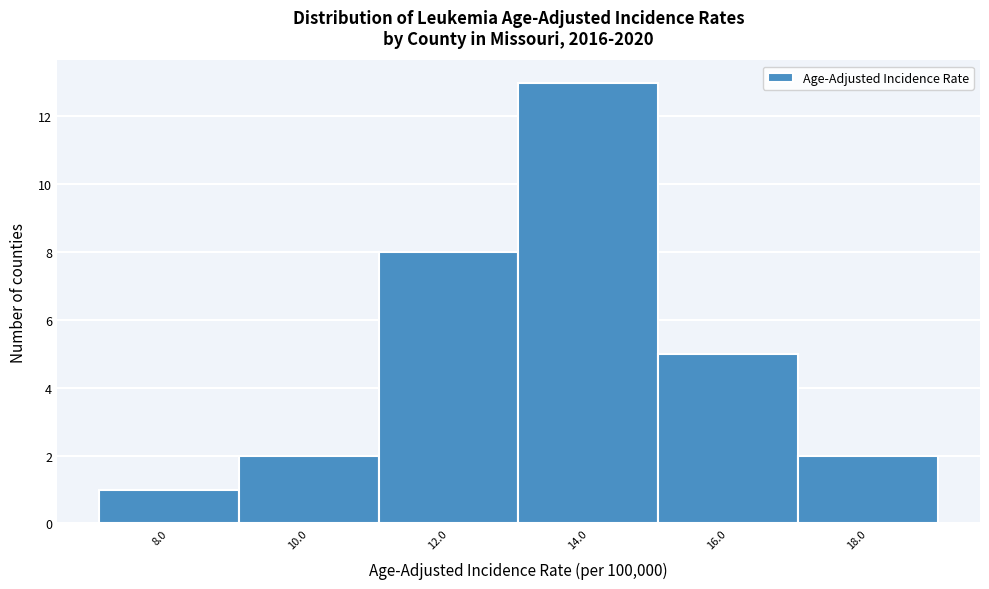

Reading left to right, what are all the values shown in this chart?

8.0=1	10.0=2	12.0=8	14.0=13	16.0=5	18.0=2